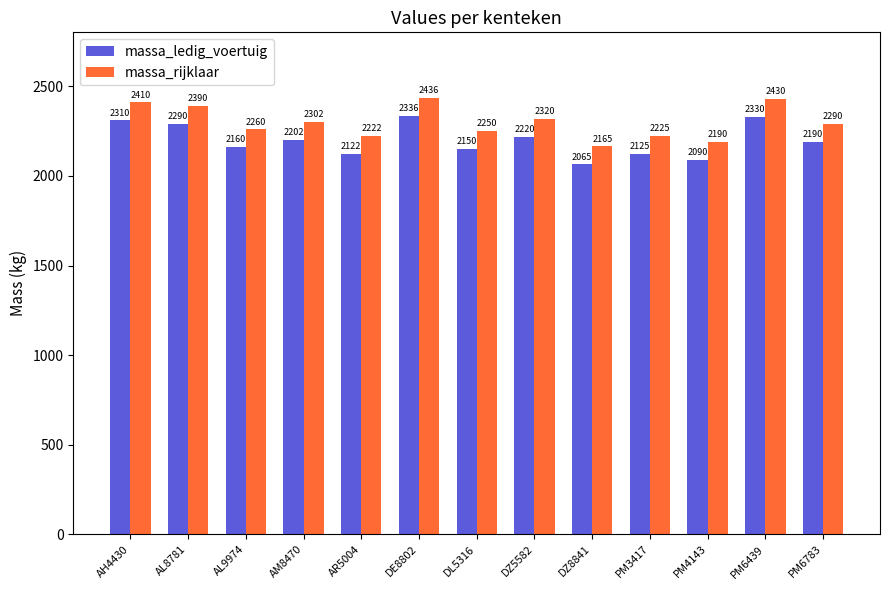

Rank the series by their maximum value, from lowest to highest.

massa_ledig_voertuig, massa_rijklaar